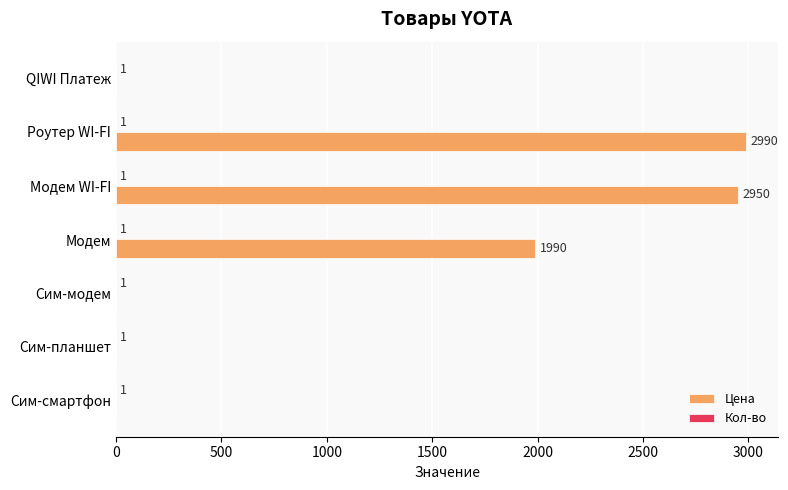

What is the sum of all Цена values?

7930